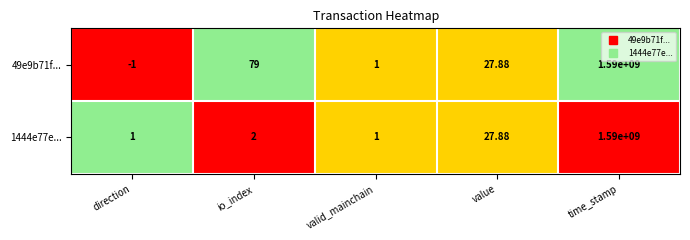

Is the value of 49e9b71f... at io_index greater than the value of 1444e77e... at io_index?

Yes